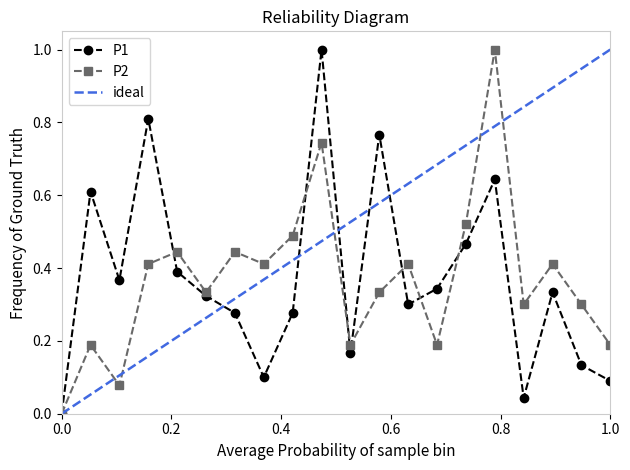

What is the maximum value for P2?

1.0